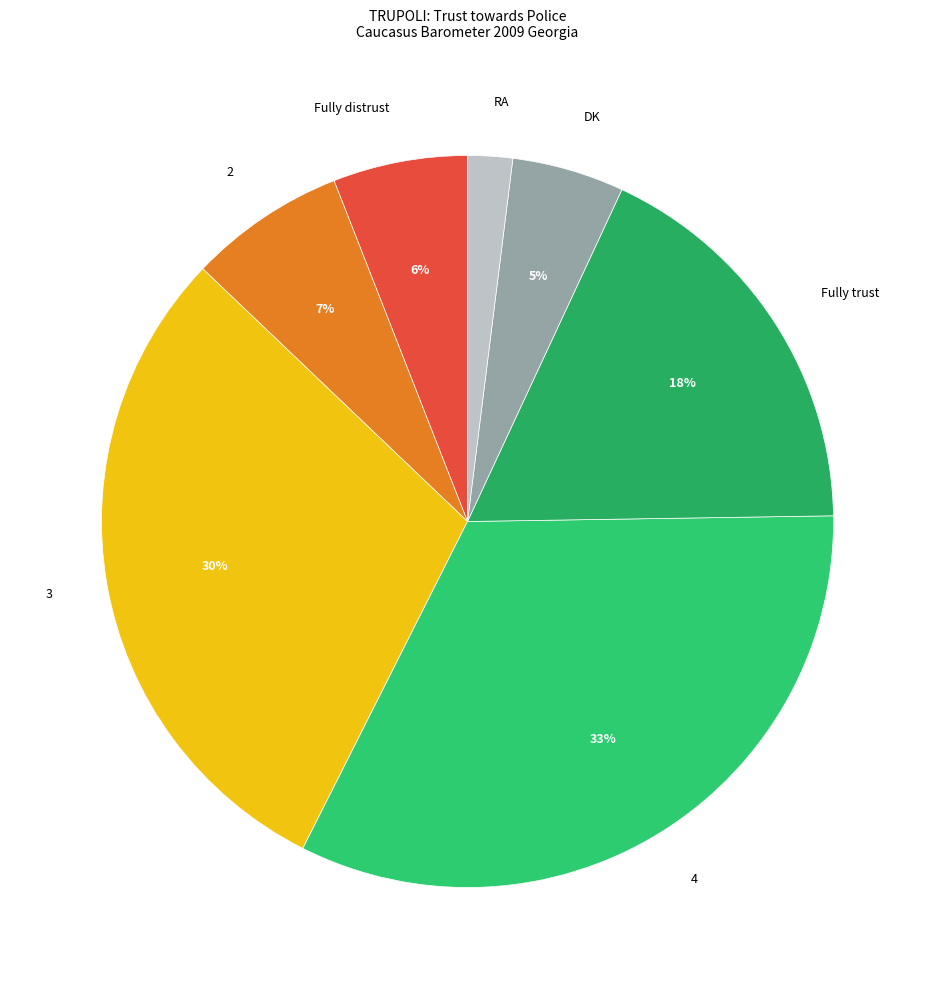

Is 2 the majority of the pie?

No